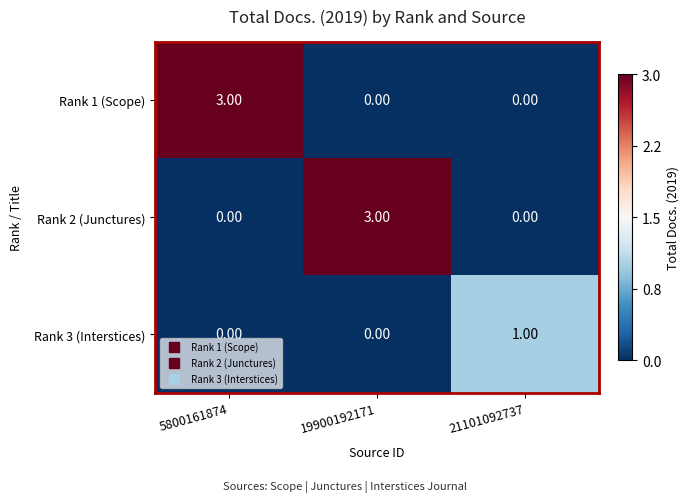

Is the value of Rank 1 (Scope) at 5800161874 greater than the value of Rank 3 (Interstices) at 21101092737?

Yes